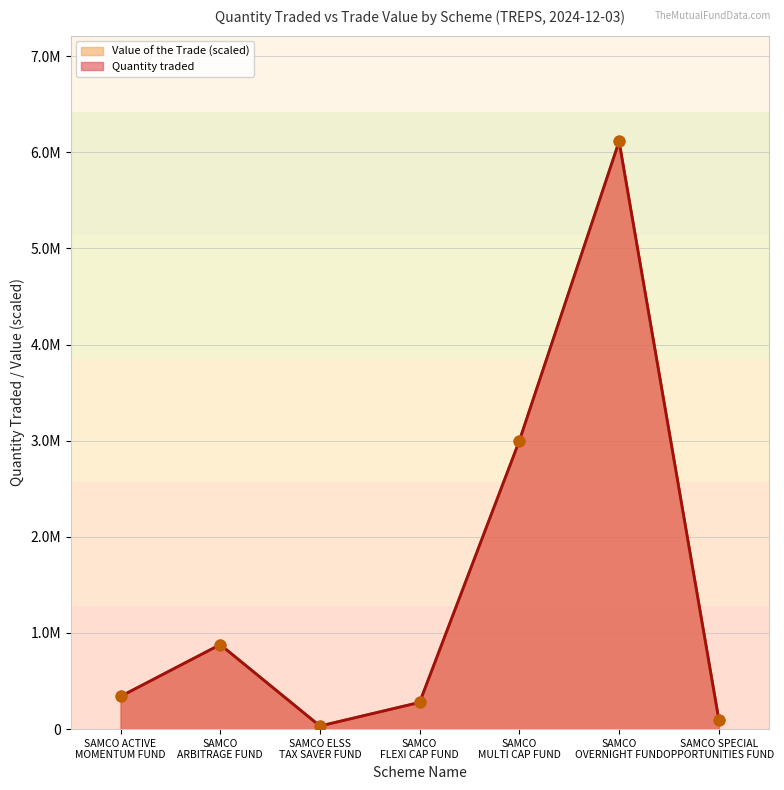

At which category is the sum across all series the highest?

SAMCO
OVERNIGHT FUND